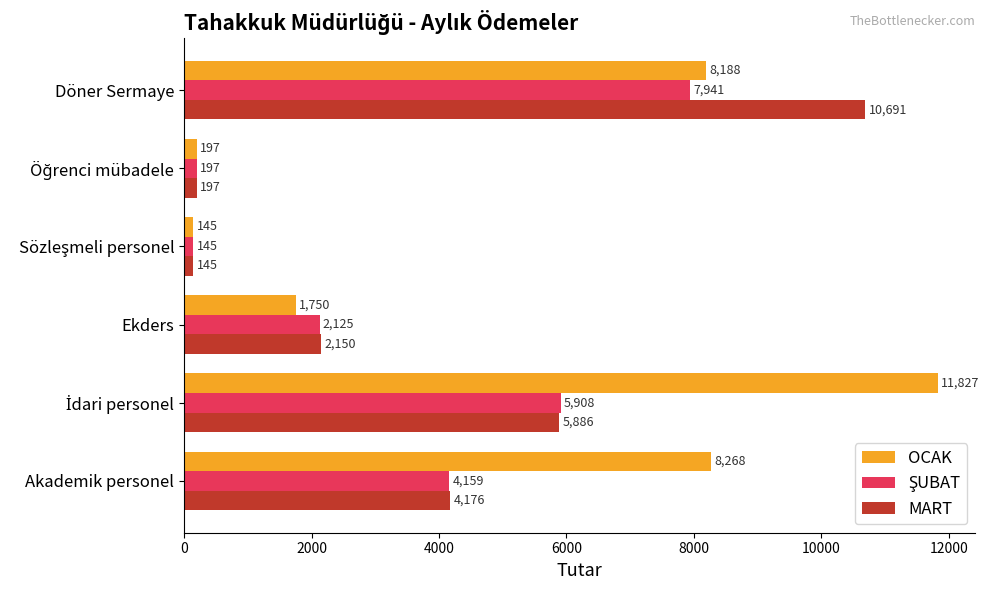

True or false: MART has a value of 10691 at Döner Sermaye.

True